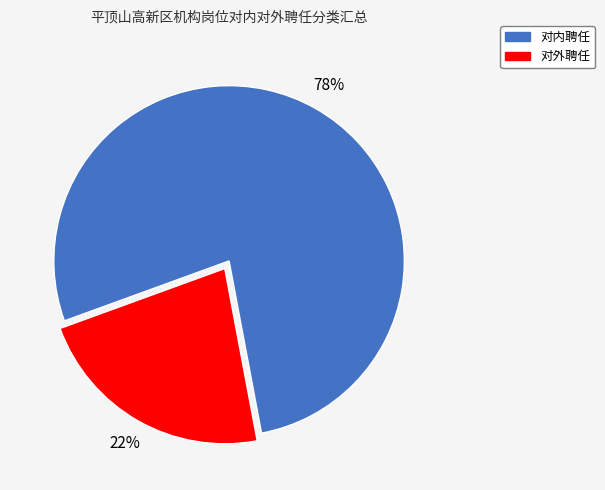

Is there any slice that represents more than half of the pie?

Yes